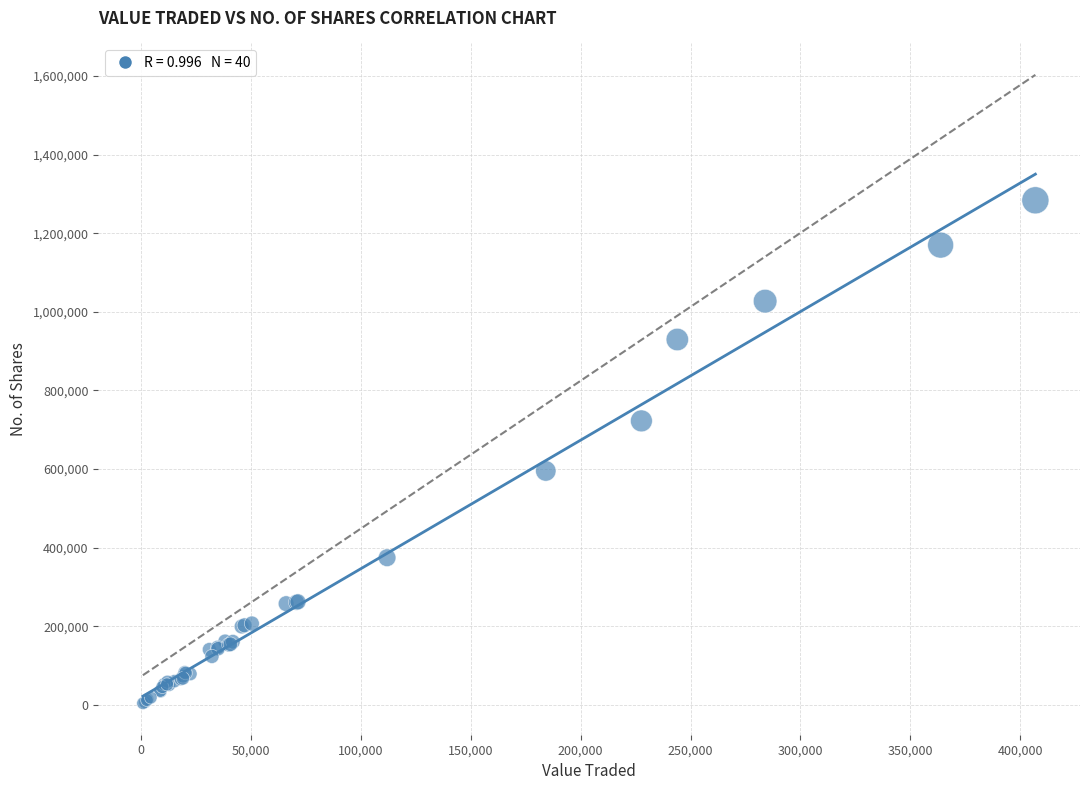

What Y value in the scatter plot is closest to 643996?

595269